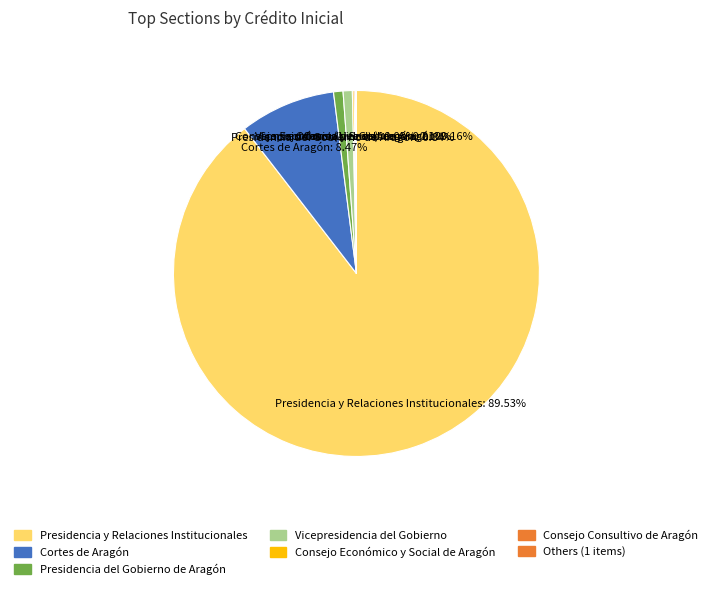

Approximately how many times larger is the value at Presidencia del Gobierno de Aragón compared to Cortes de Aragón?

0.1